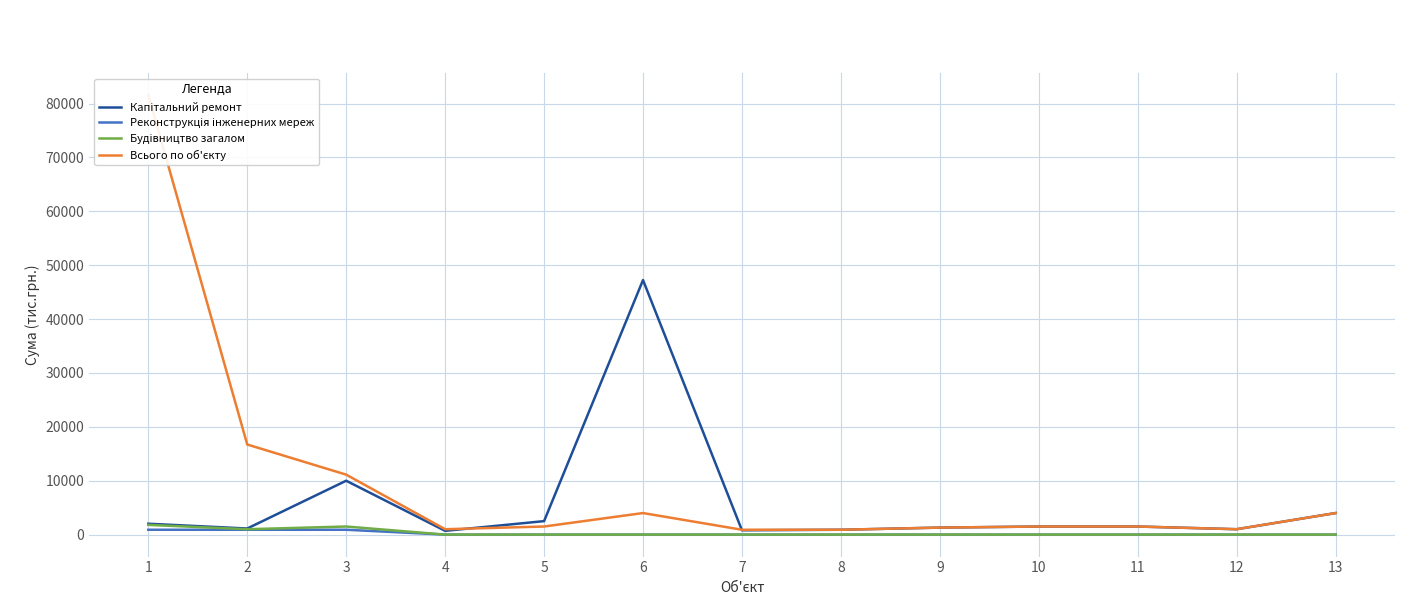

Between 6 and 13, which is larger?

6